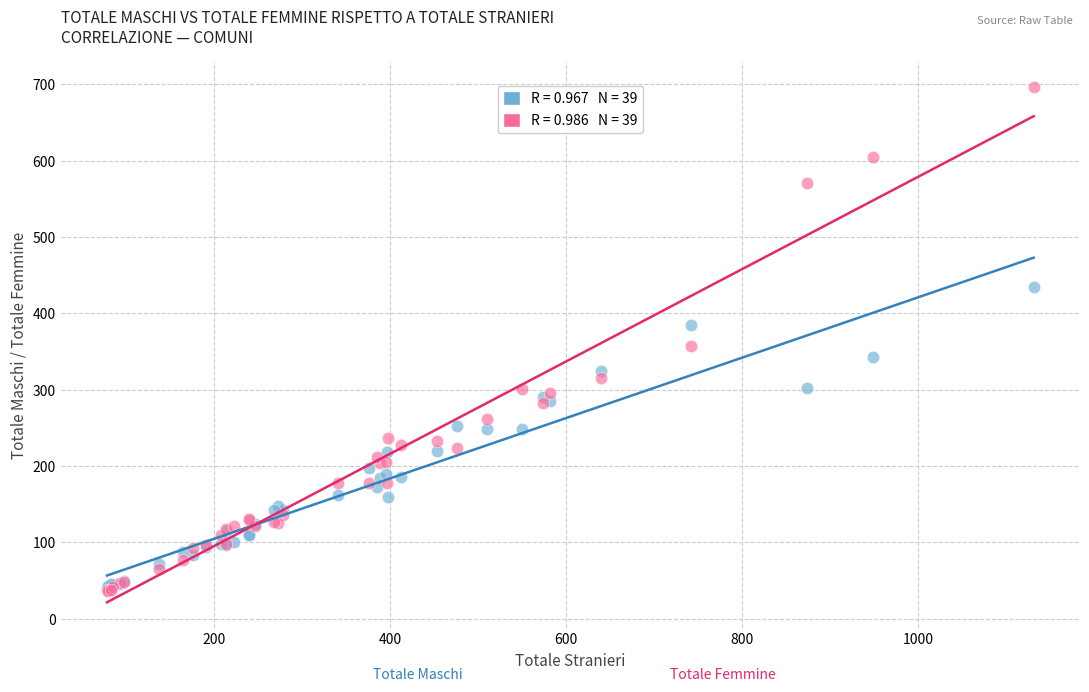

Across all series, what Y value is closest to 366?

357